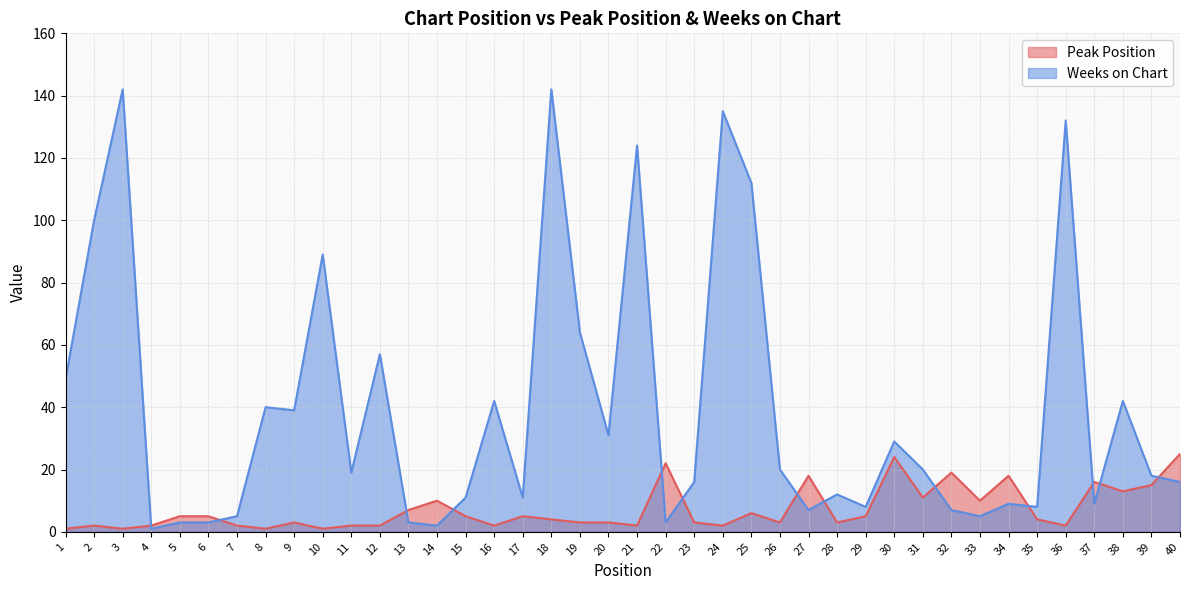

The Weeks on Chart series shows 5 at 6. True or false?

False